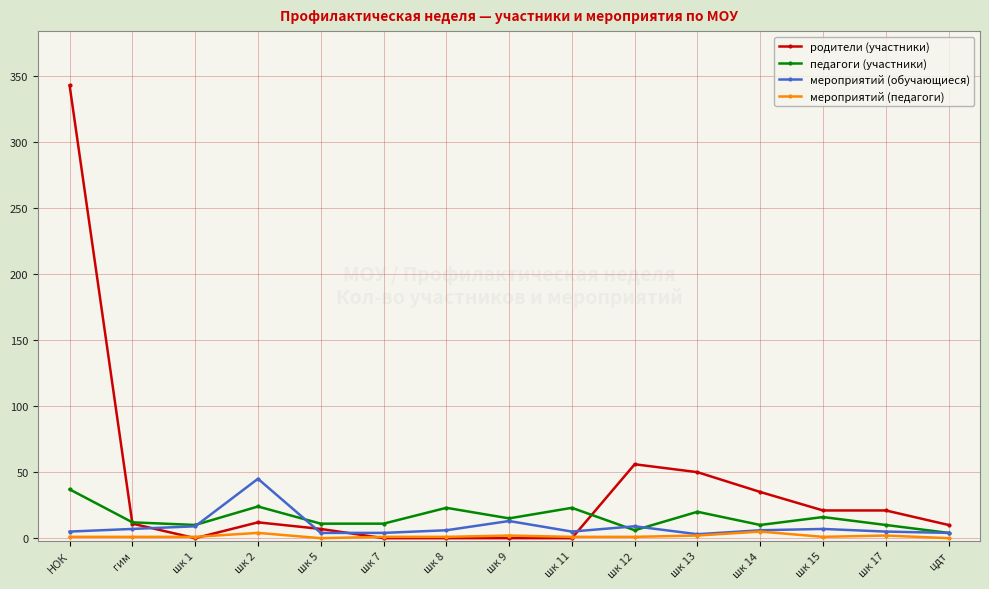

What is the value of the педагоги (участники) point at the 8th from the left?

15